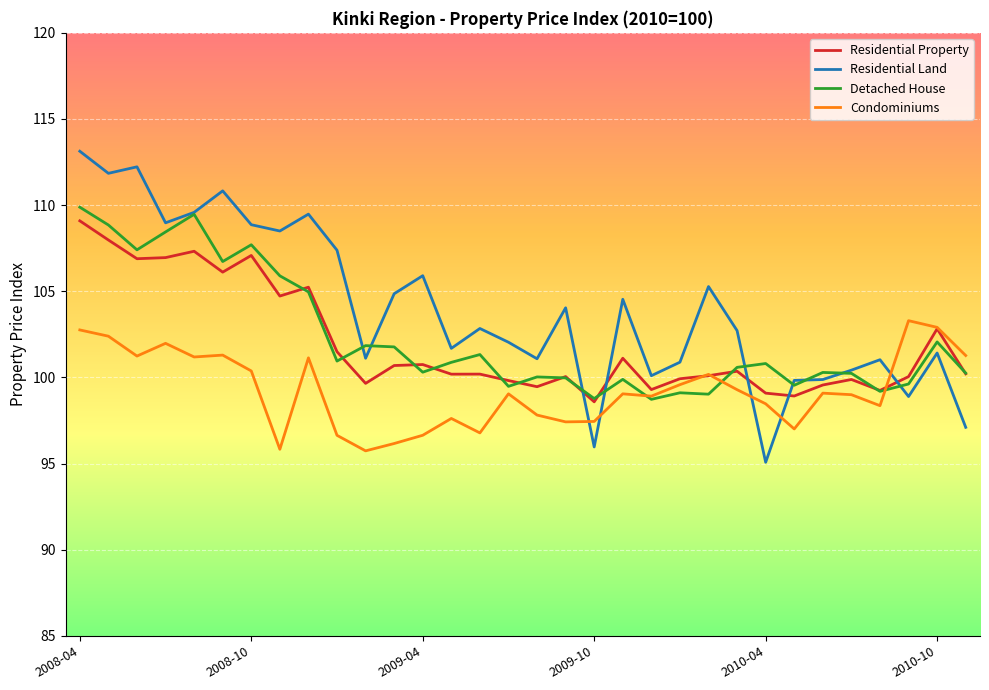

Which series has the largest total across all categories?

Residential Land